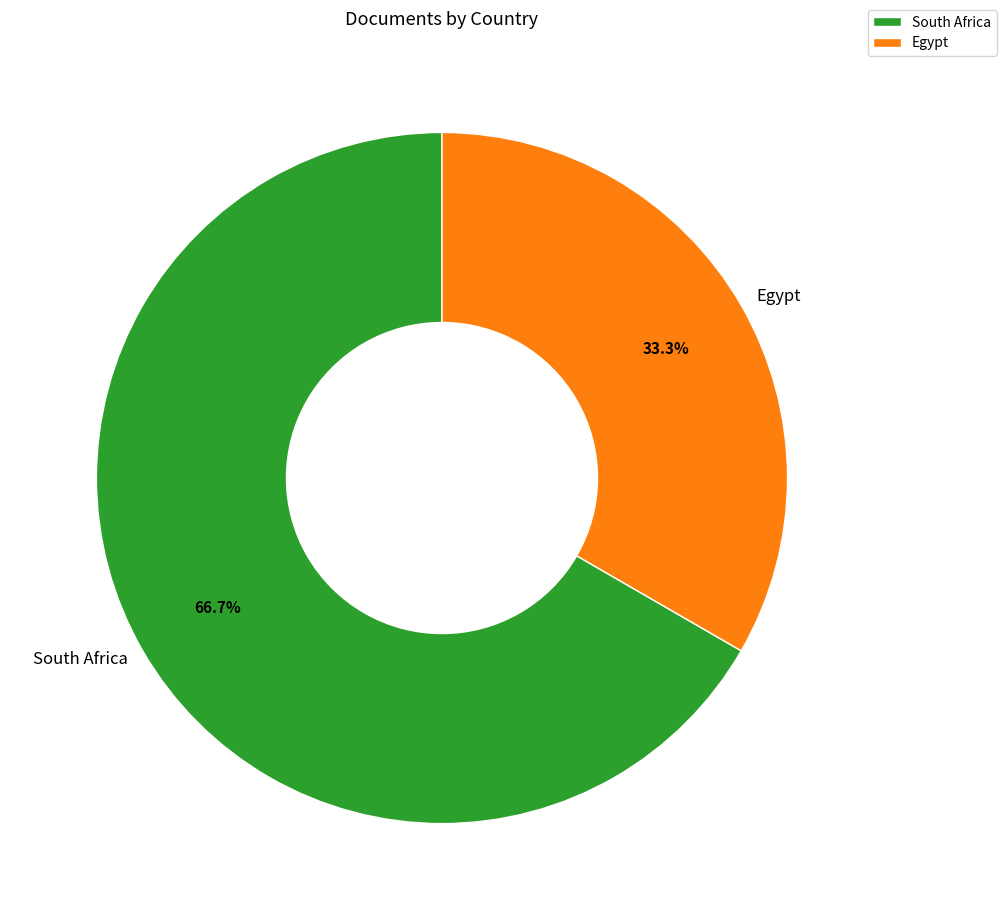

To the nearest percent, what percentage of the pie is South Africa?

67%